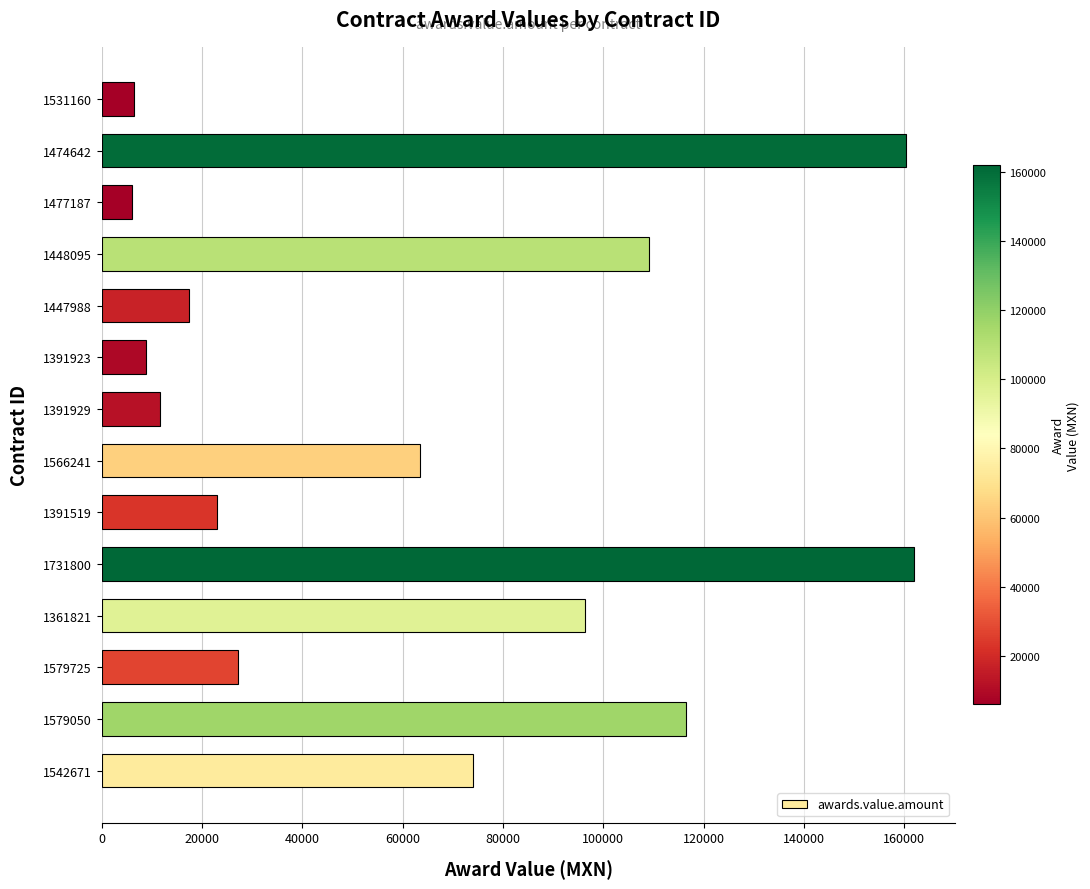

What is the difference between the second highest and minimum values?

154212.0